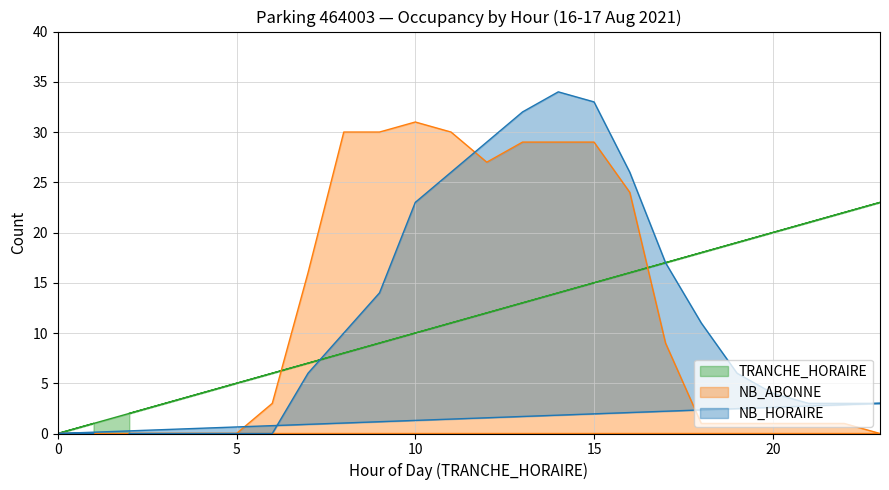

Which series has the largest range (max minus min)?

NB_HORAIRE